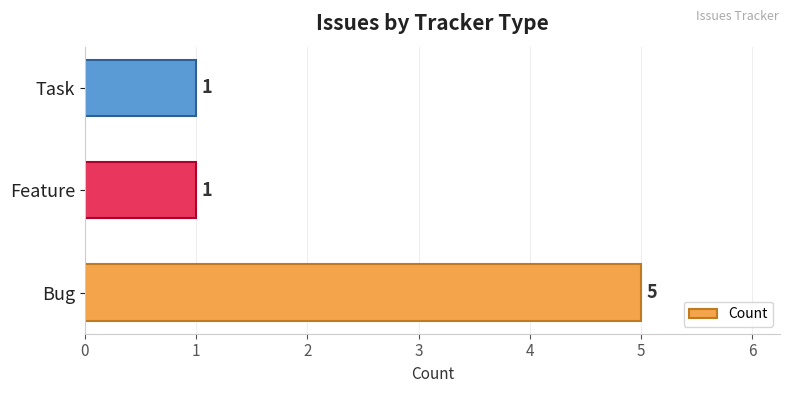

How many bars are there in total?

3